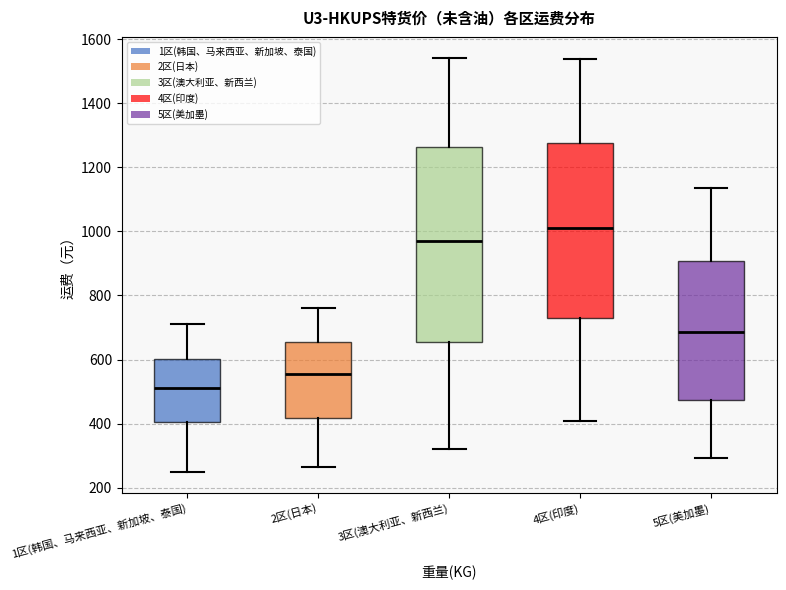

Reading left to right, read every box against the y-axis: the position of its median line, the range the box covers, and the ends of its whiskers. The values are not printed on the chart, so give them approximately, as read against the axis.

1区(韩国、马来西亚、新加坡、泰国): median 520, box 400 to 600, whiskers 240 to 720
2区(日本): median 560, box 420 to 660, whiskers 260 to 760
3区(澳大利亚、新西兰): median 980, box 660 to 1260, whiskers 320 to 1540
4区(印度): median 1020, box 720 to 1280, whiskers 400 to 1540
5区(美加墨): median 680, box 480 to 900, whiskers 300 to 1140